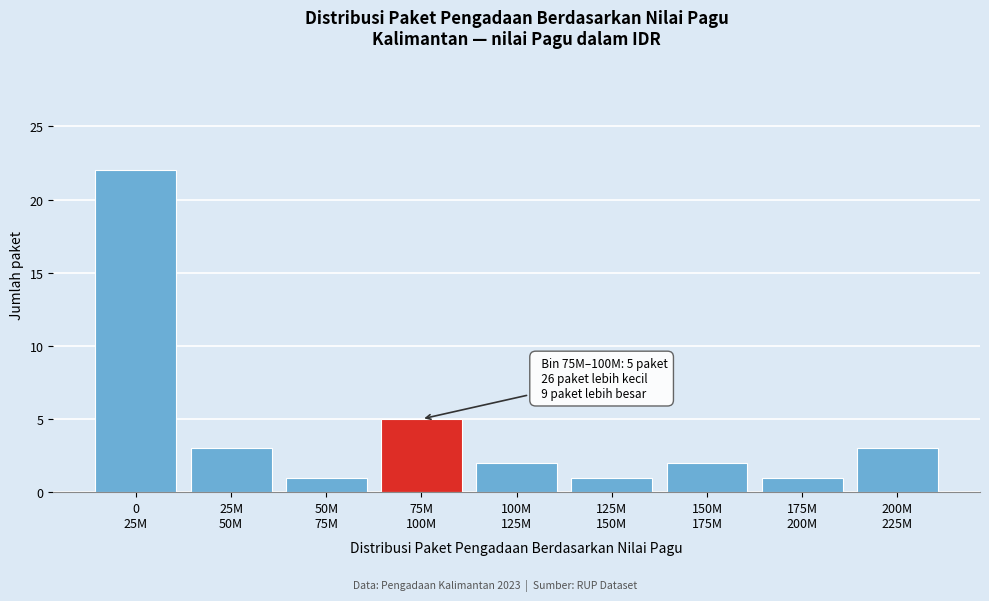

Reading left to right, transcribe all the data shown in this chart.

22	3	1	5	2	1	2	1	3